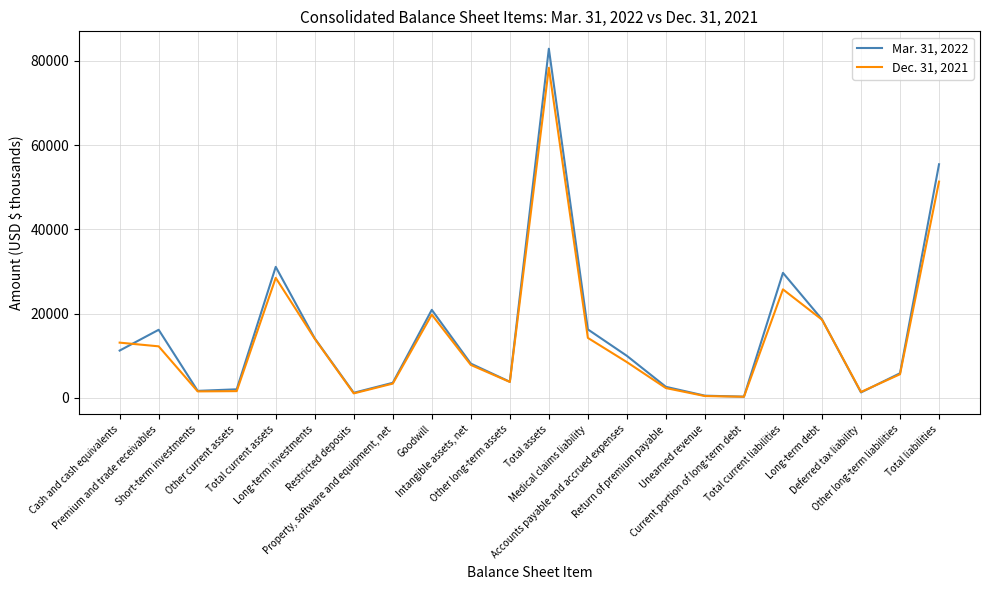

Which series has the widest spread of values?

Mar. 31, 2022